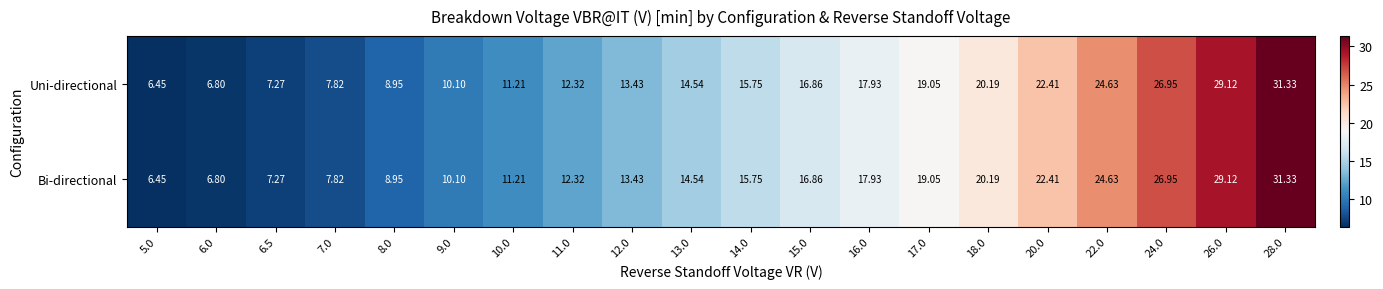

Is the value of Bi-directional at 12.0 greater than the value of Uni-directional at 17.0?

No